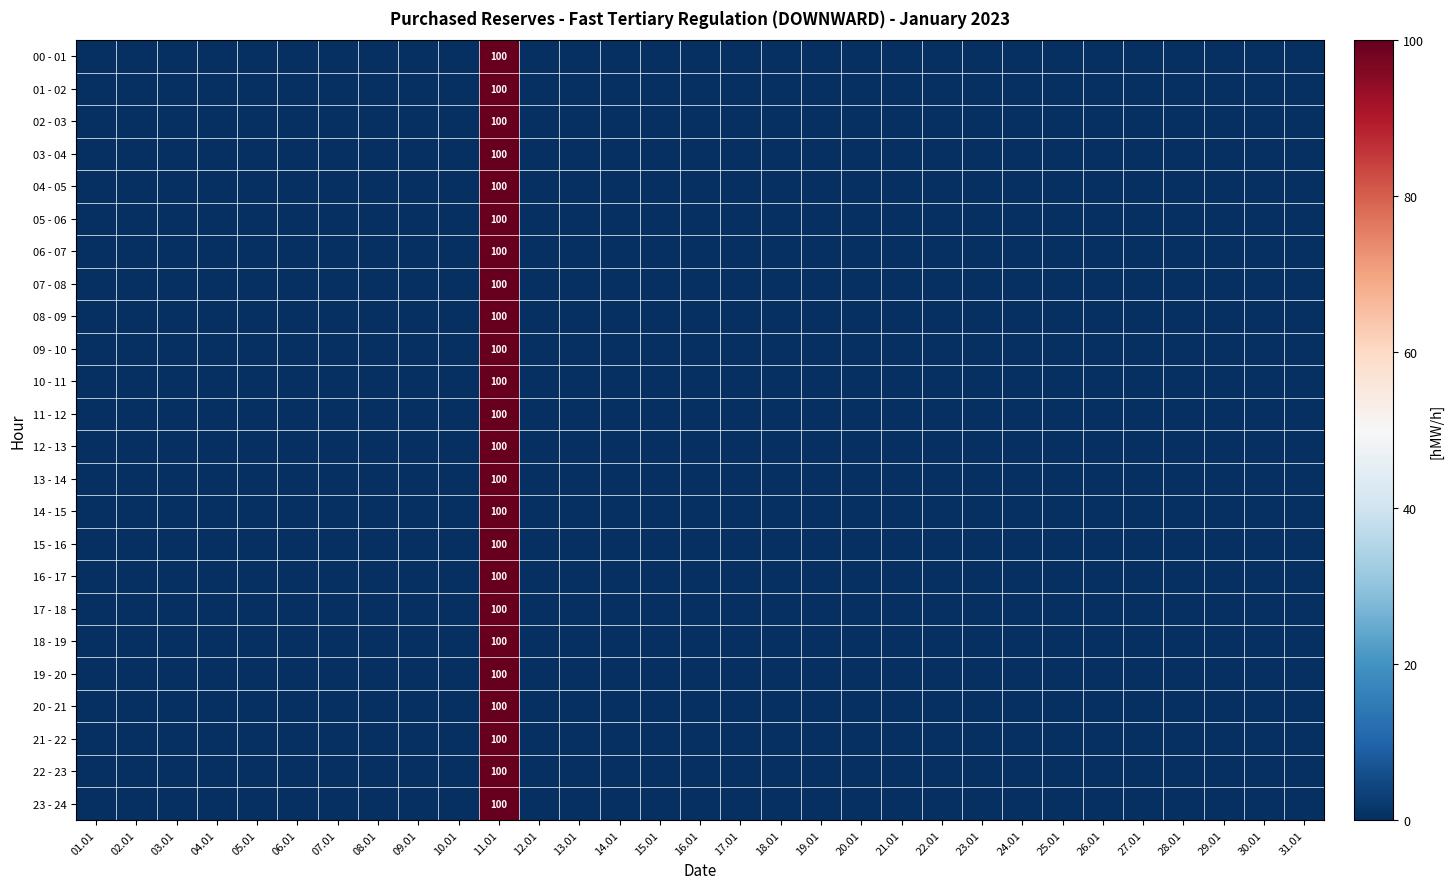

At which label is 00 - 01 closest to 50?

01.01